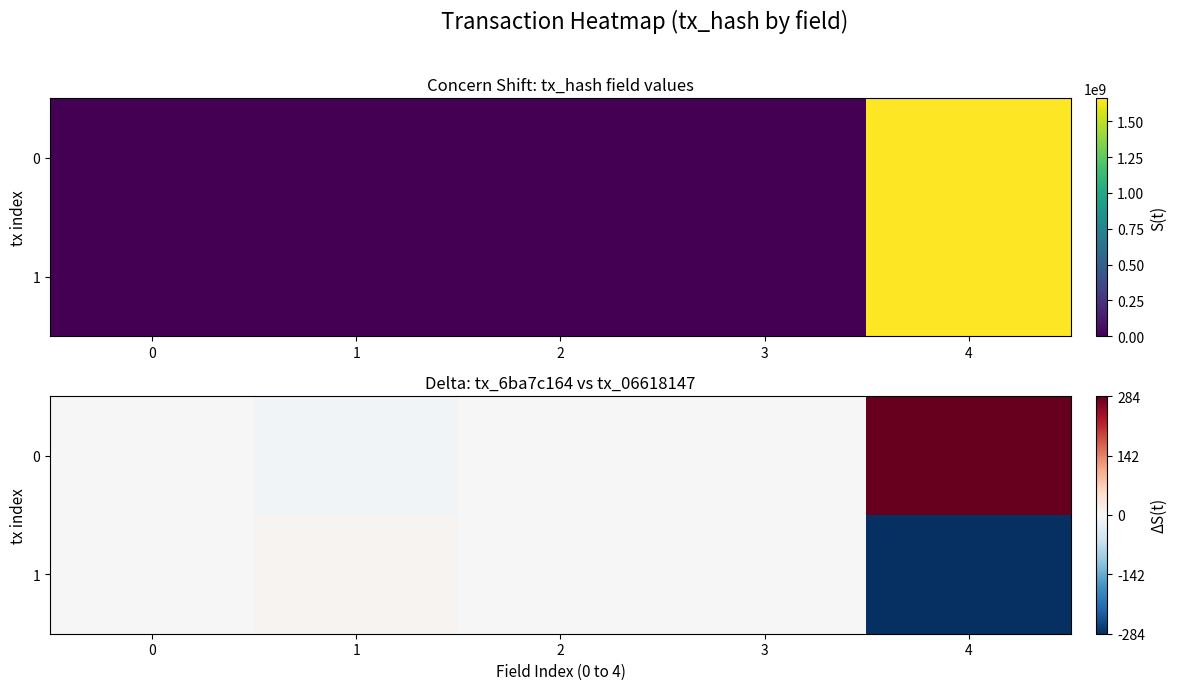

At how many categories does at least one series exceed -113?

5